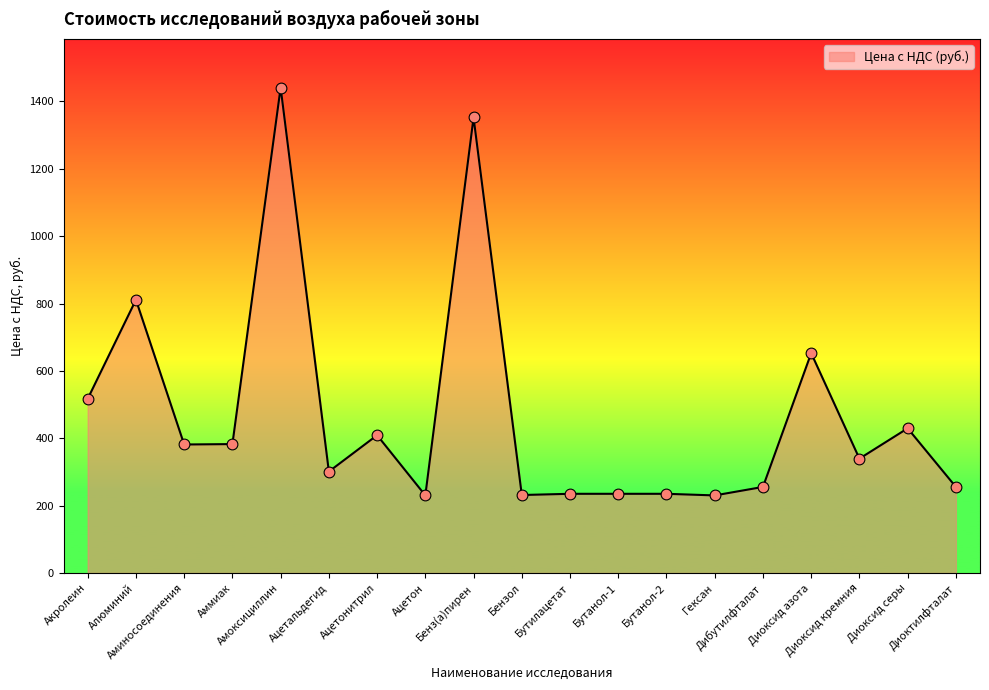

Approximately how many times larger is the value at Бутанол-1 compared to Бутанол-2?

1.0